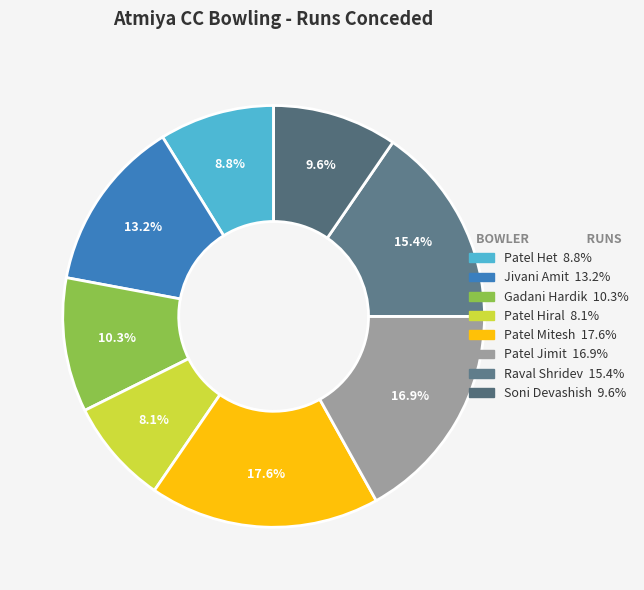

Between Soni Devashish and Gadani Hardik, which is larger?

Gadani Hardik